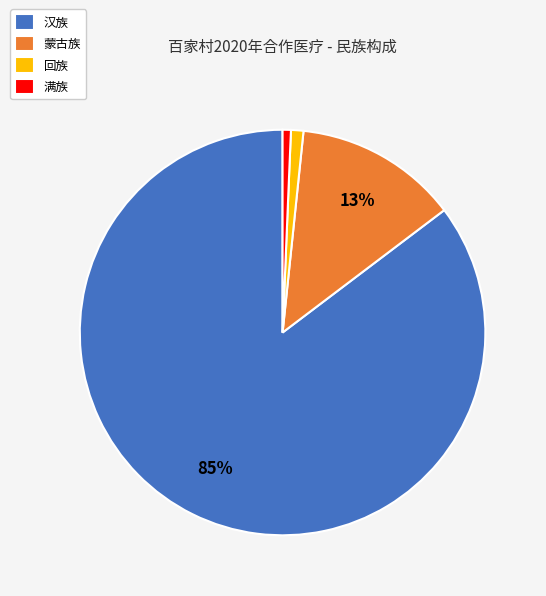

Is the sum of 汉族 and 回族 greater than half?

Yes